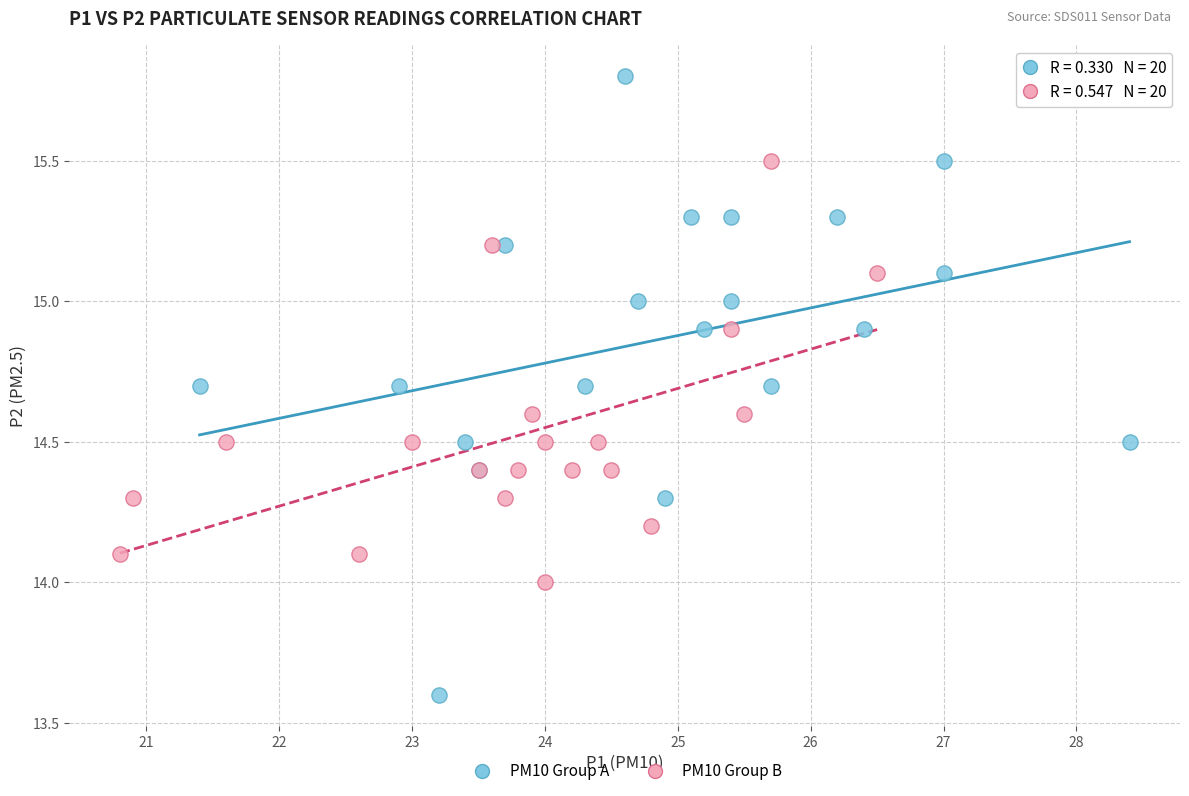

Which series reaches the minimum Y coordinate?

PM10 Group A